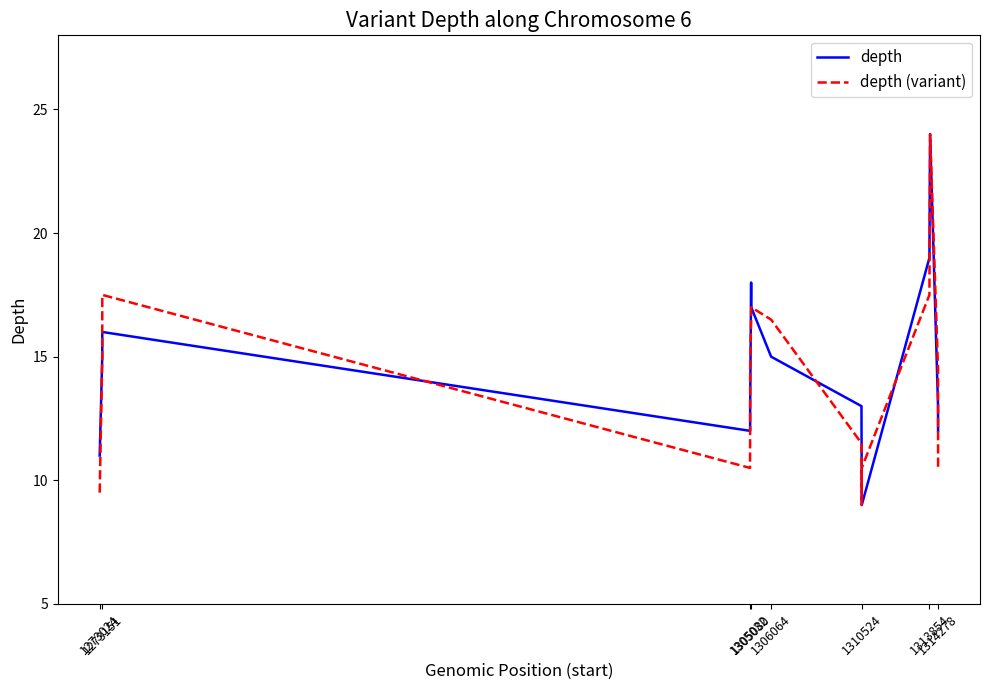

What is the minimum value shown in the chart?

9.0